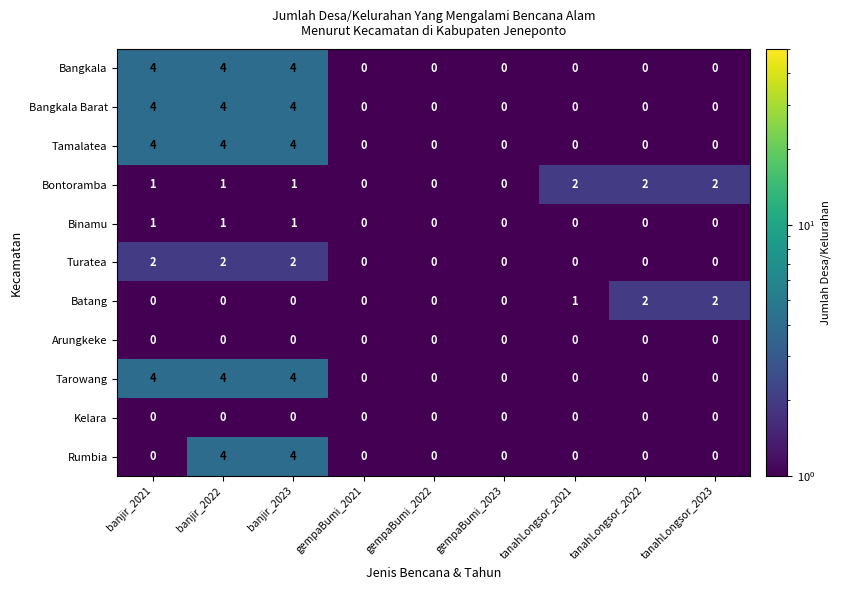

Is the value of Binamu at gempaBumi_2021 greater than the value of Batang at tanahLongsor_2022?

No